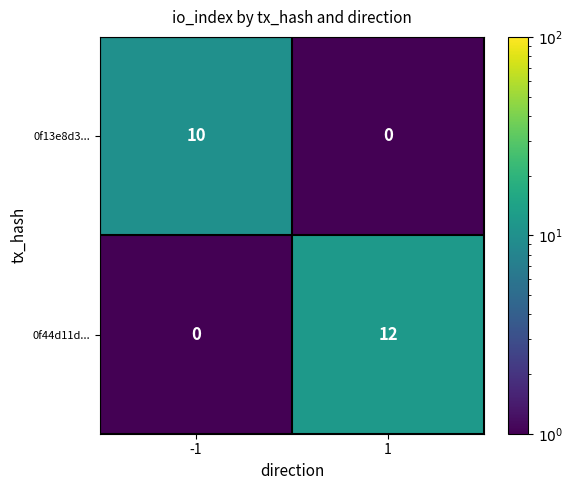

What is the spread (max minus min) of values at 1?

12